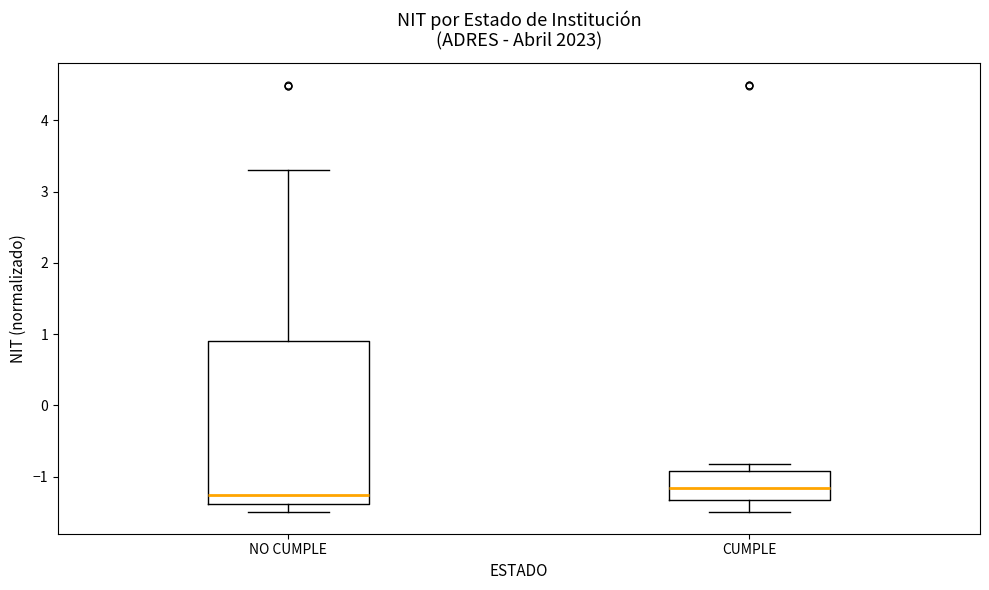

Reading left to right, read every box against the y-axis: the position of its median line, the range the box covers, and the ends of its whiskers. The values are not printed on the chart, so give them approximately, as read against the axis.

NO CUMPLE: median -1.3, box -1.4 to 0.9, whiskers -1.5 to 3.3
CUMPLE: median -1.2, box -1.3 to -0.9, whiskers -1.5 to -0.8